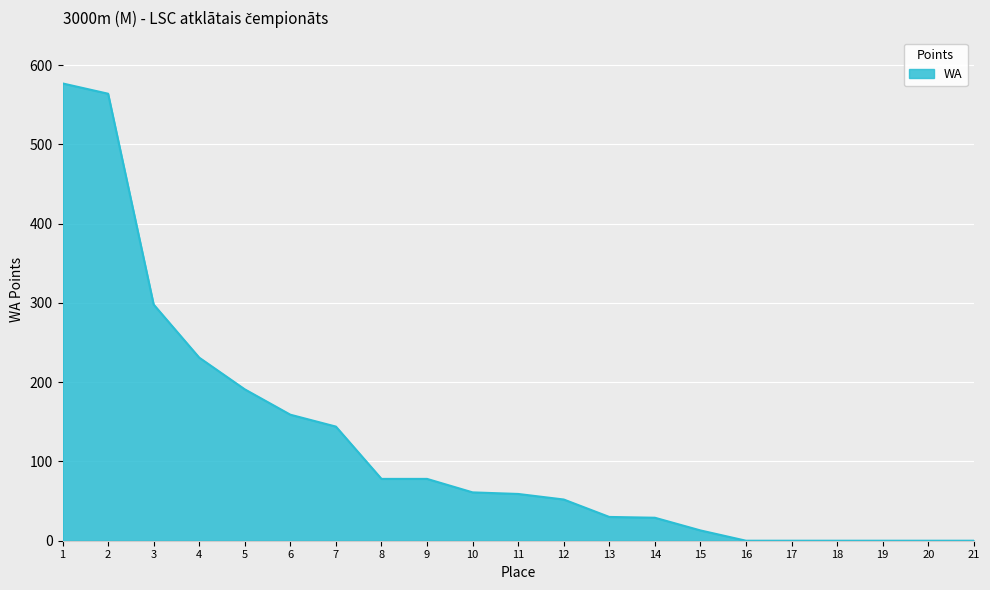

The chart shows a value of 125 at 9. True or false?

False